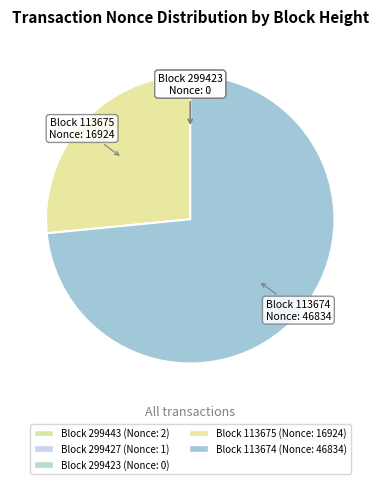

How many segments does this pie chart have?

5